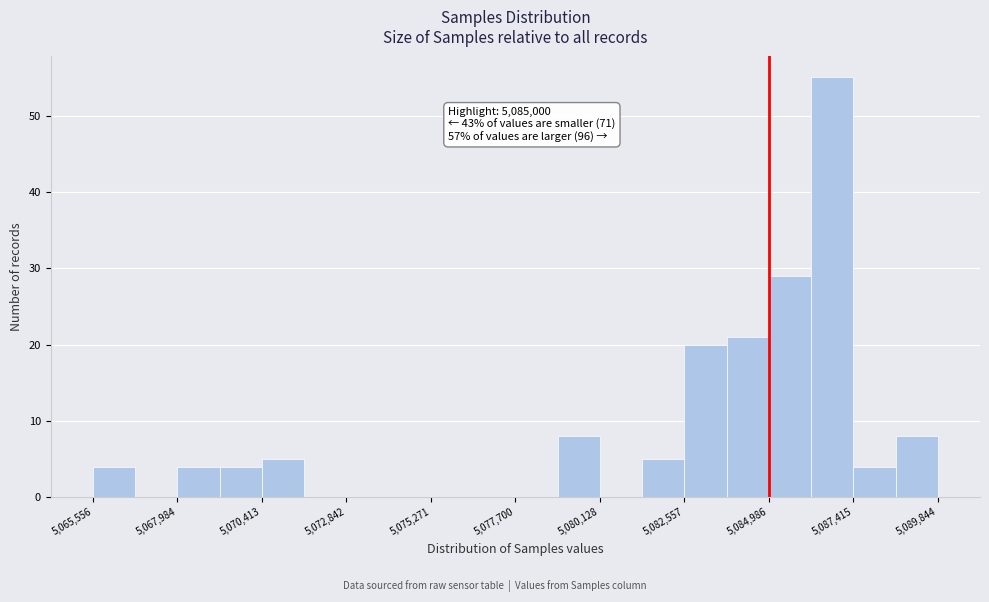

Read against the x-axis, roughly where is the centre of the tallest bar?

5087000